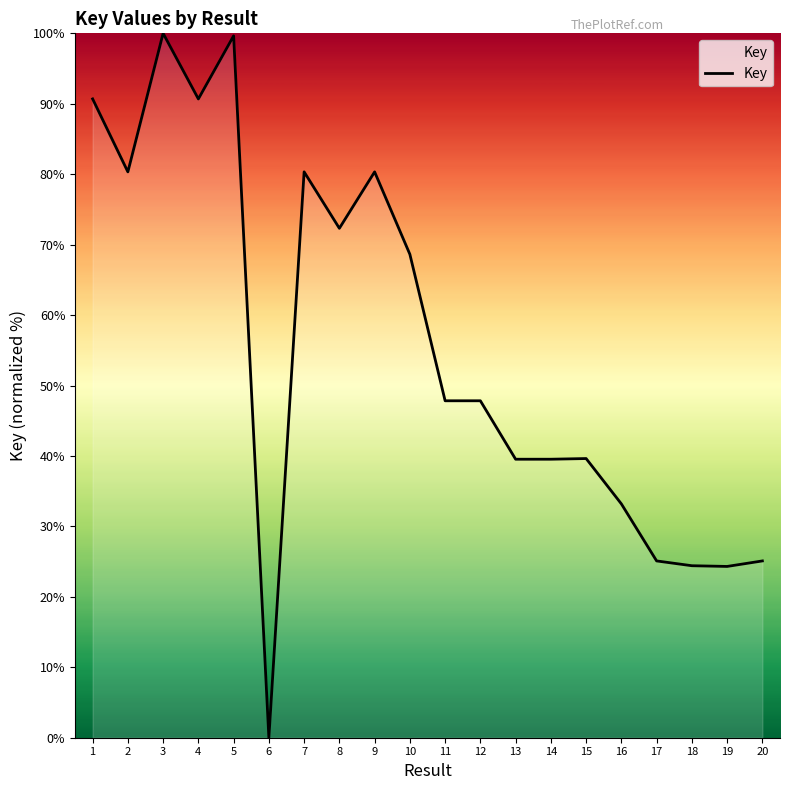

What is the greatest value displayed?

100.0